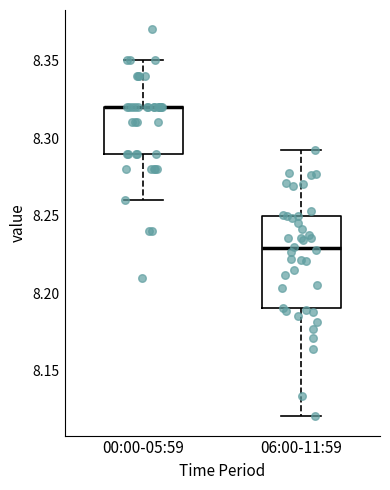

Reading left to right, read every box against the y-axis: the position of its median line, the range the box covers, and the ends of its whiskers. The values are not printed on the chart, so give them approximately, as read against the axis.

00:00-05:59: median 8.32 (drawn on the box's upper edge), box 8.29 to 8.32, whiskers 8.26 to 8.35
06:00-11:59: median 8.23, box 8.19 to 8.25, whiskers 8.12 to 8.29